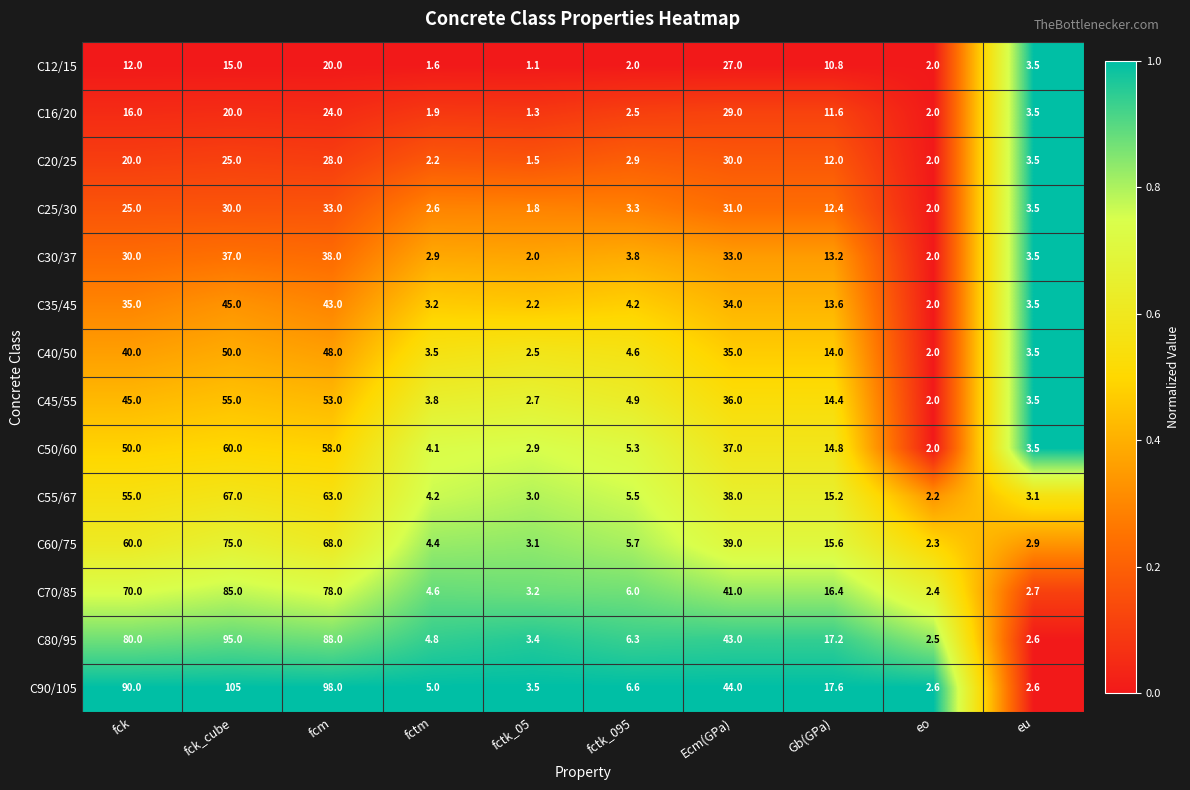

At which label is C80/95 closest to 48?

Ecm(GPa)